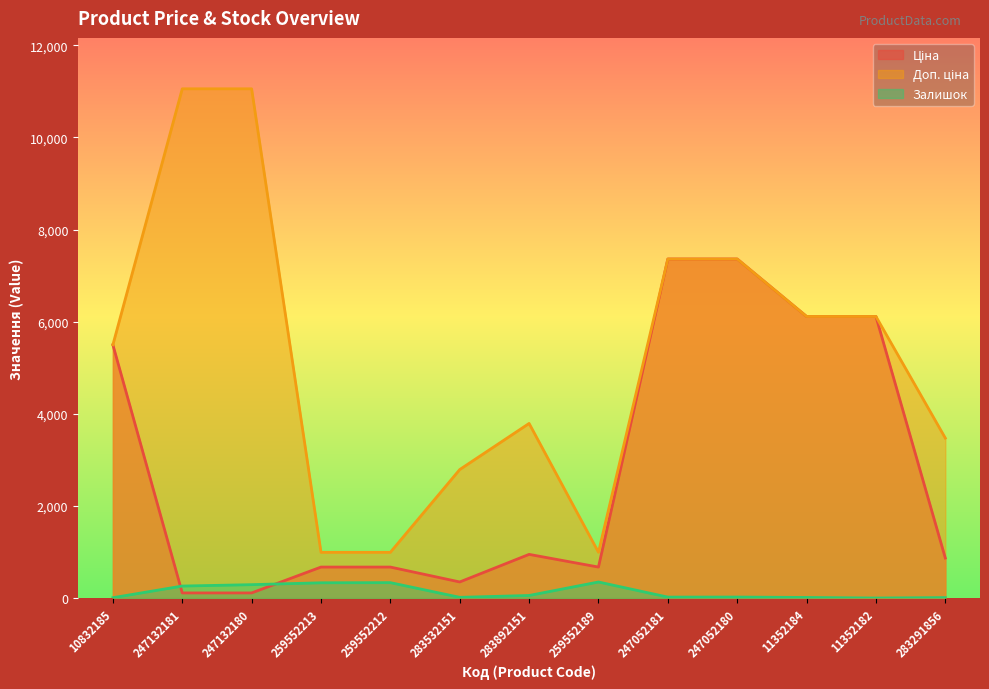

True or false: Ціна and Залишок intersect in this chart.

True